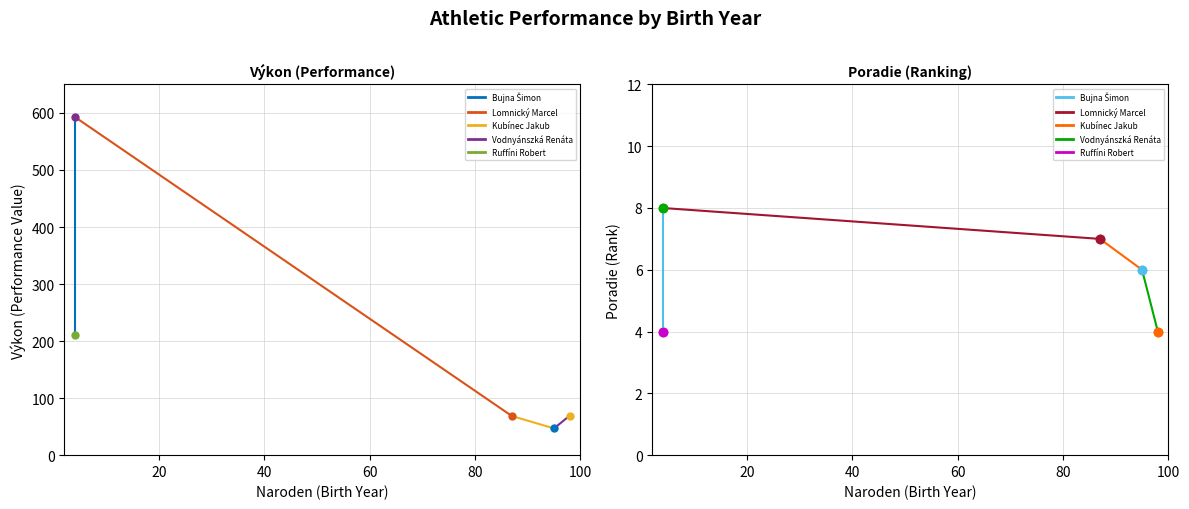

Reading right to left, extract all data points from this chart.

Výkon: 4=210.0	4=593.0	98=69.5	87=68.6	95=46.9
Poradie: 4=4.0	4=8.0	98=4.0	87=7.0	95=6.0